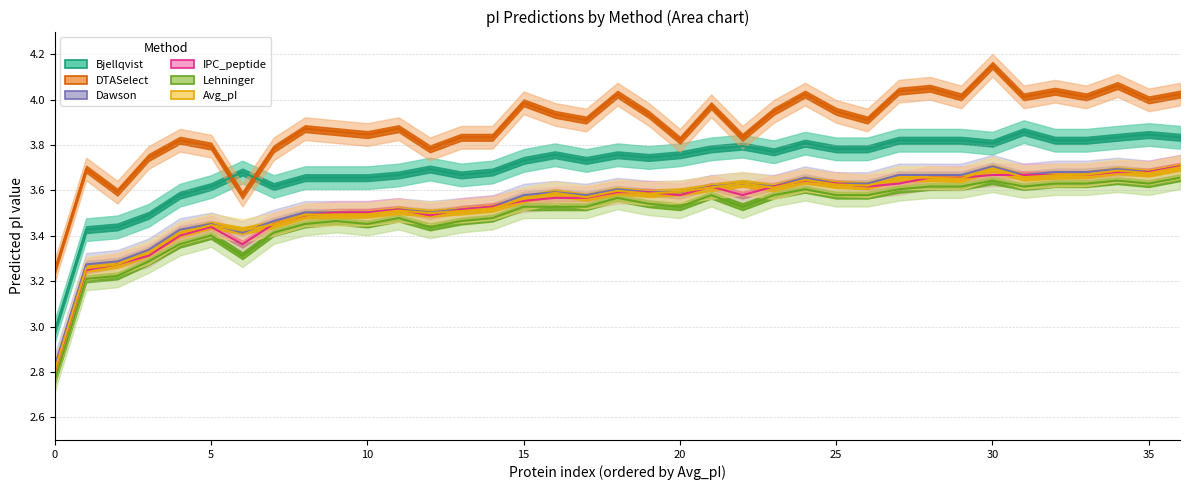

True or false: Dawson and DTASelect cross at least once.

False